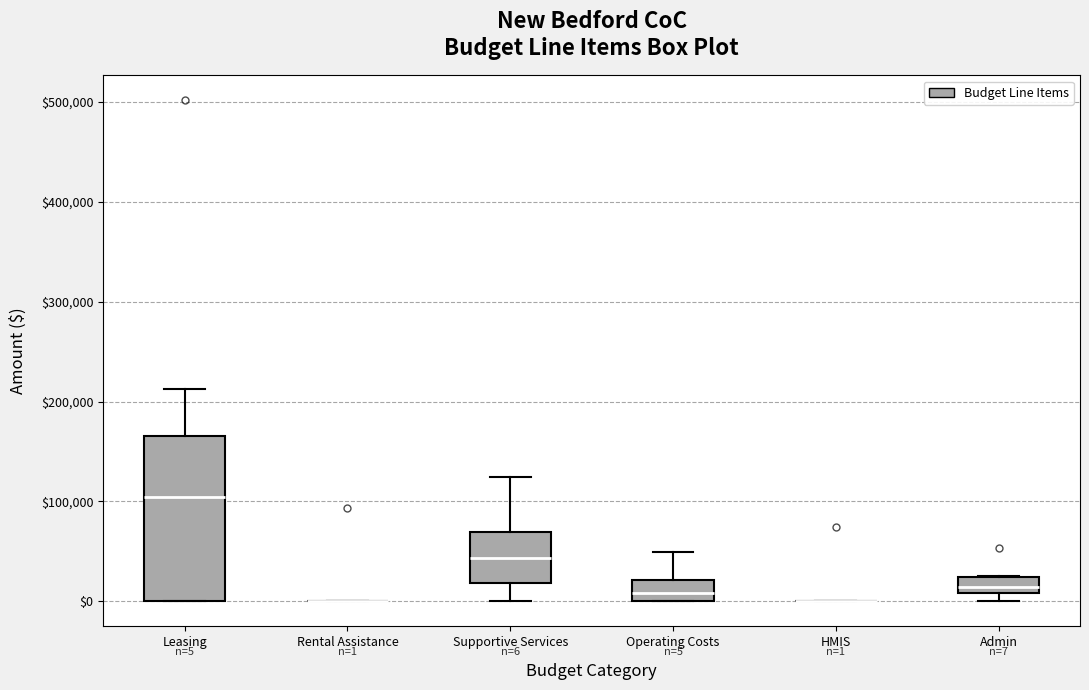

Which box is the tallest, from its lower edge to its upper edge?

Leasing